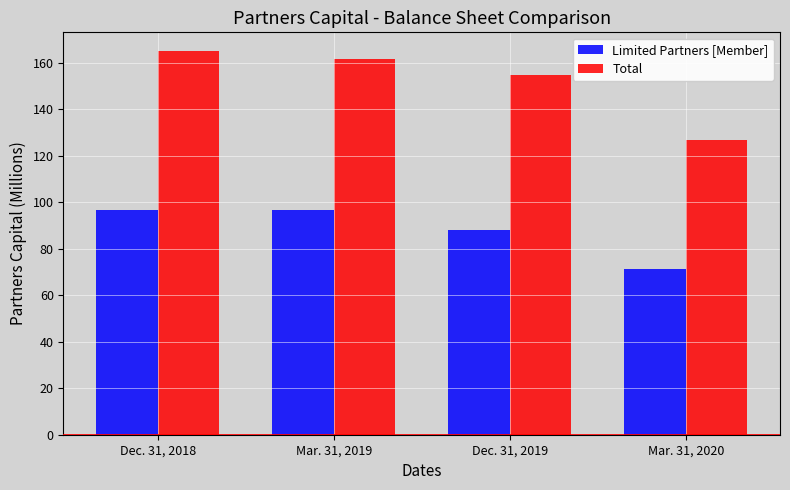

What is the value of the Limited Partners [Member] bar at the 3rd from the left?

87.9